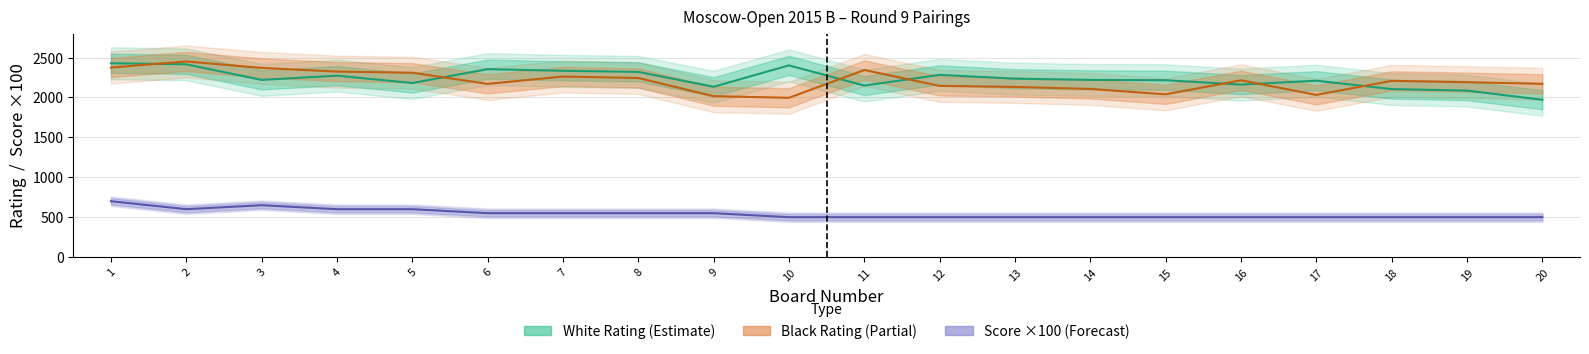

True or false: Black Rating has a value of 1298 at 1.

False